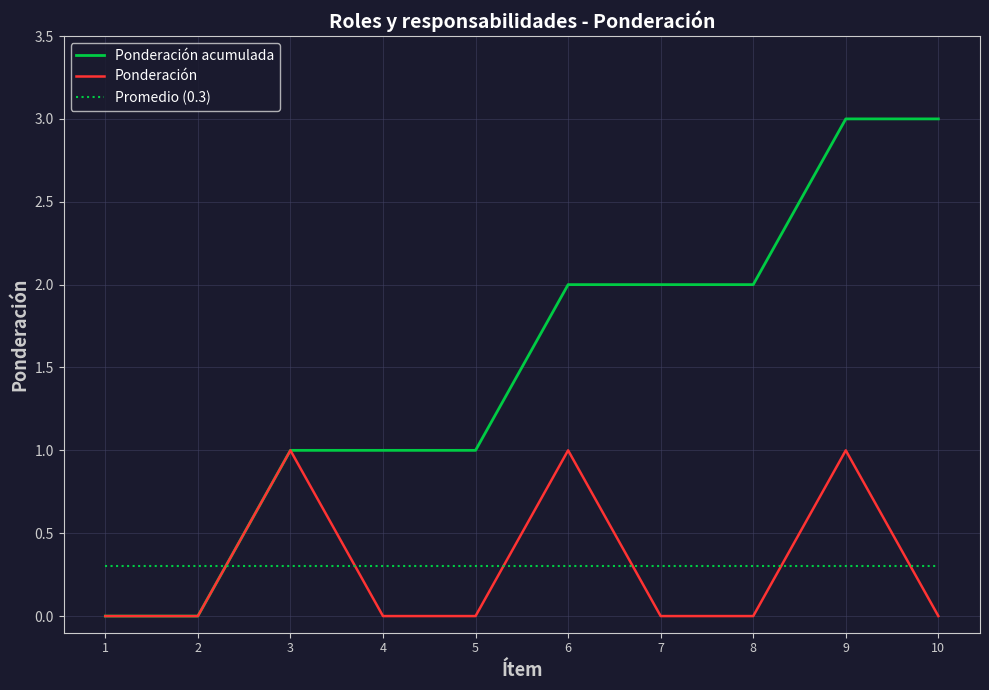

What is the maximum value shown in the chart?

3.0